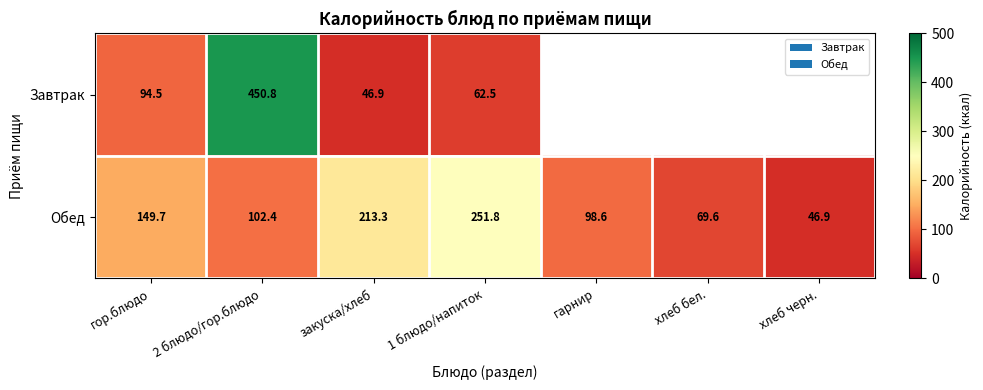

Is the value of Завтрак at гор.блюдо greater than the value of Обед at хлеб бел.?

Yes